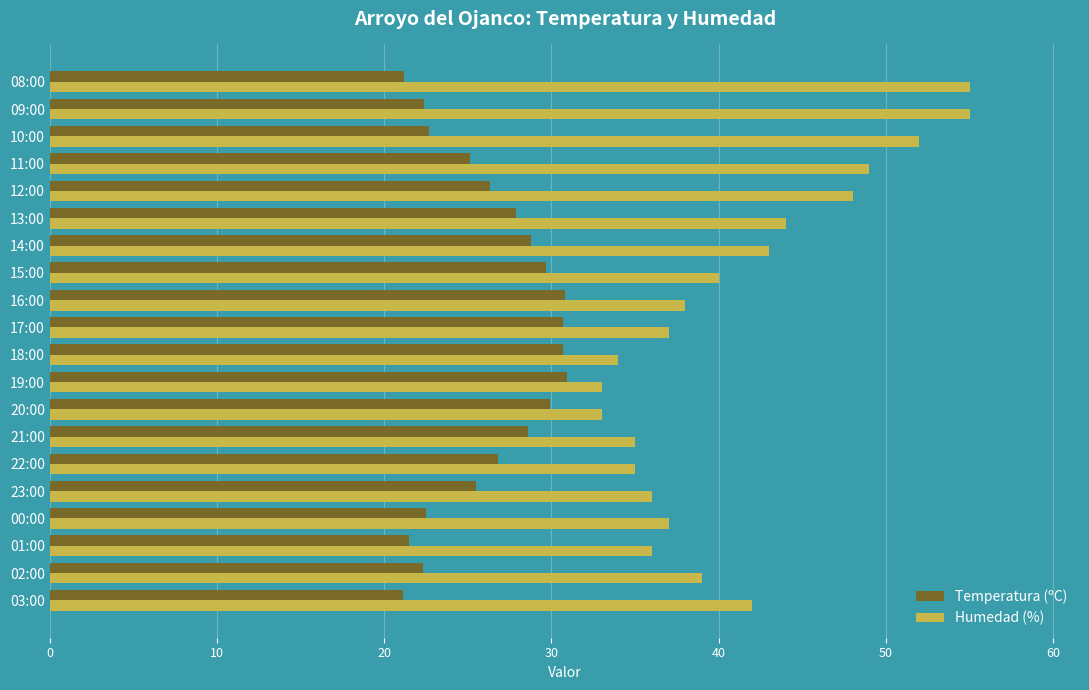

What is the smallest value displayed?

21.1